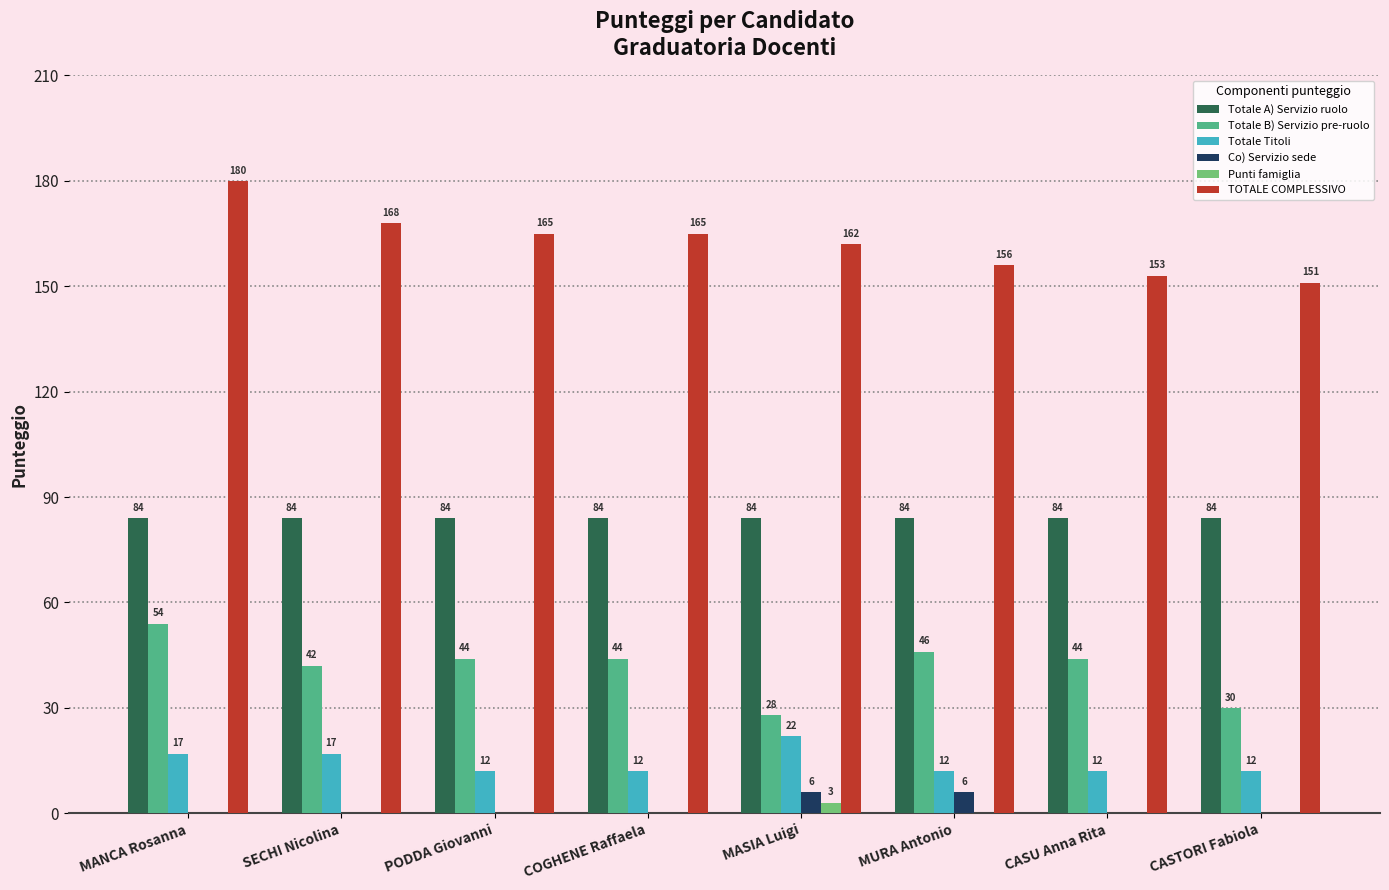

What is the sum of all Totale B) Servizio pre-ruolo values?

332